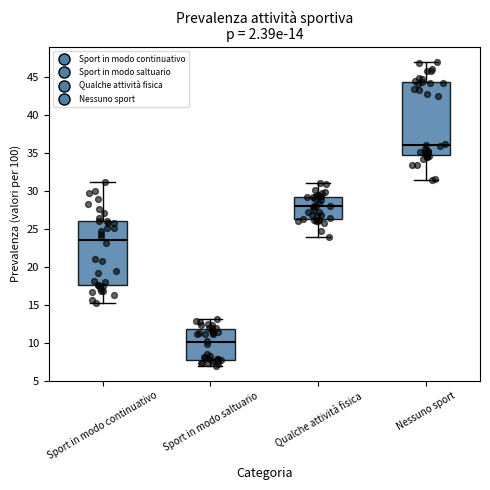

Comparing the boxes themselves (not the whiskers), which one is the tallest?

Nessuno sport